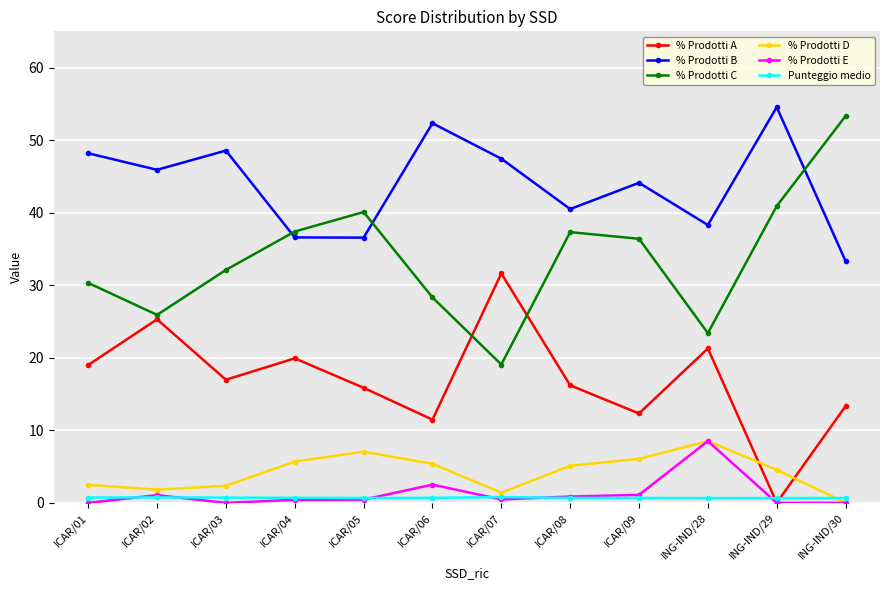

Which series has the largest total across all categories?

% Prodotti B